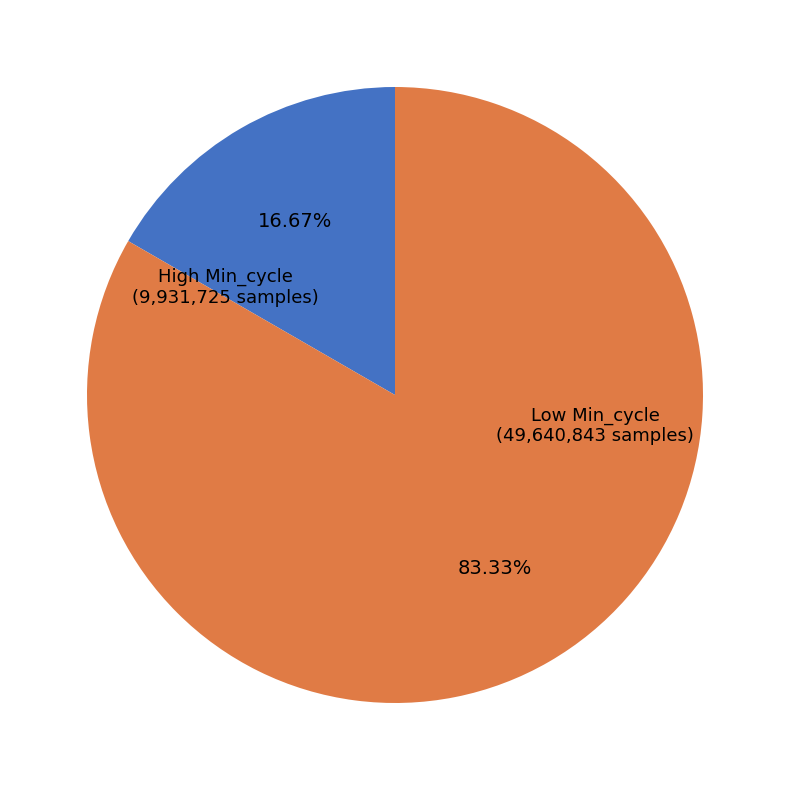

Between High Min_cycle (9,931,725 samples) and Low Min_cycle (49,640,843 samples), which is larger?

Low Min_cycle (49,640,843 samples)